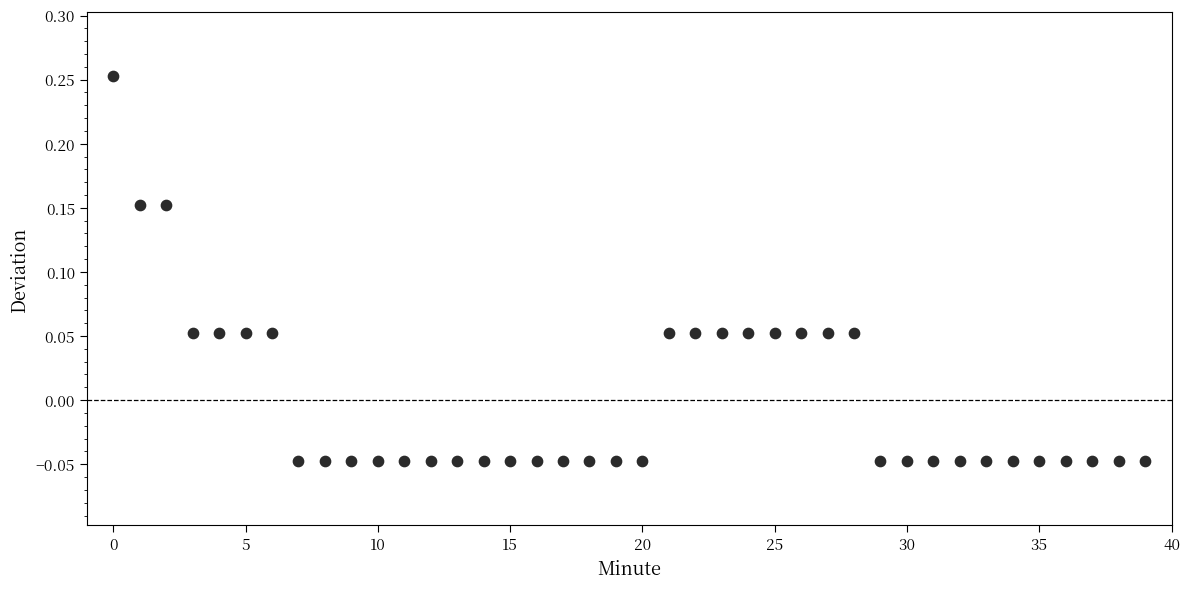

How many points are shown in the scatter plot?

40